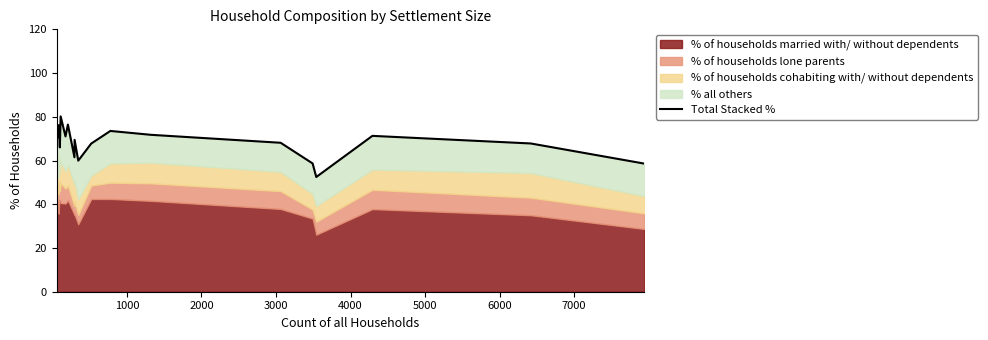

What is the maximum value shown in the chart?

80.2